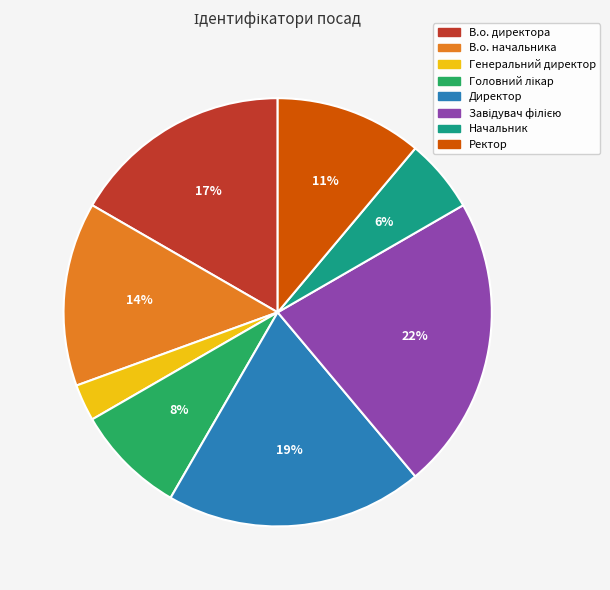

Which has a higher value, Ректор or Директор?

Директор